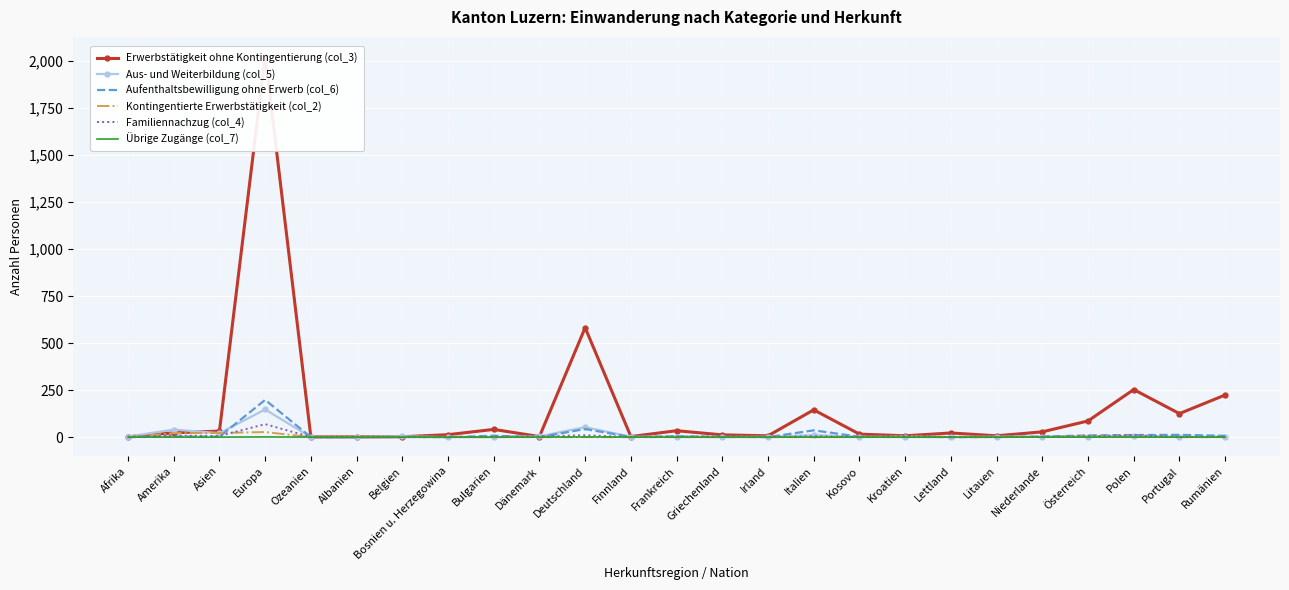

Where is the first local minimum for Kontingentierte Erwerbstätigkeit (col_2)?

Ozeanien